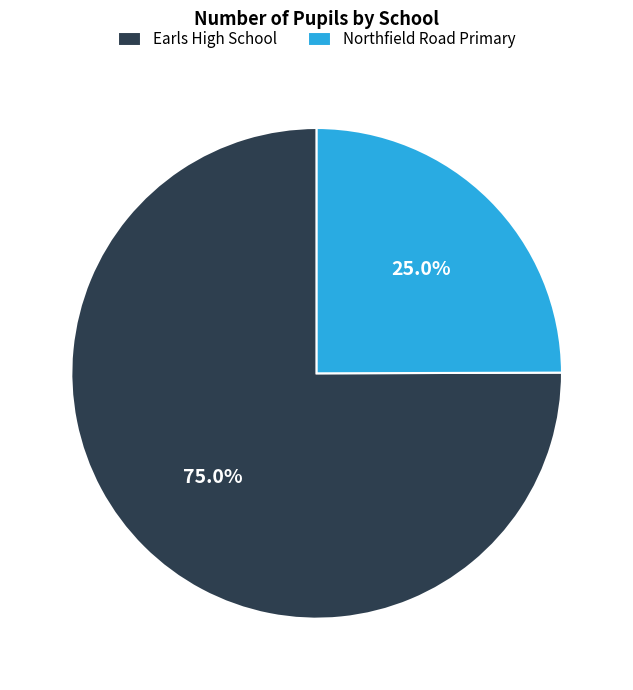

Which category has the smallest portion of the pie?

Northfield Road Primary